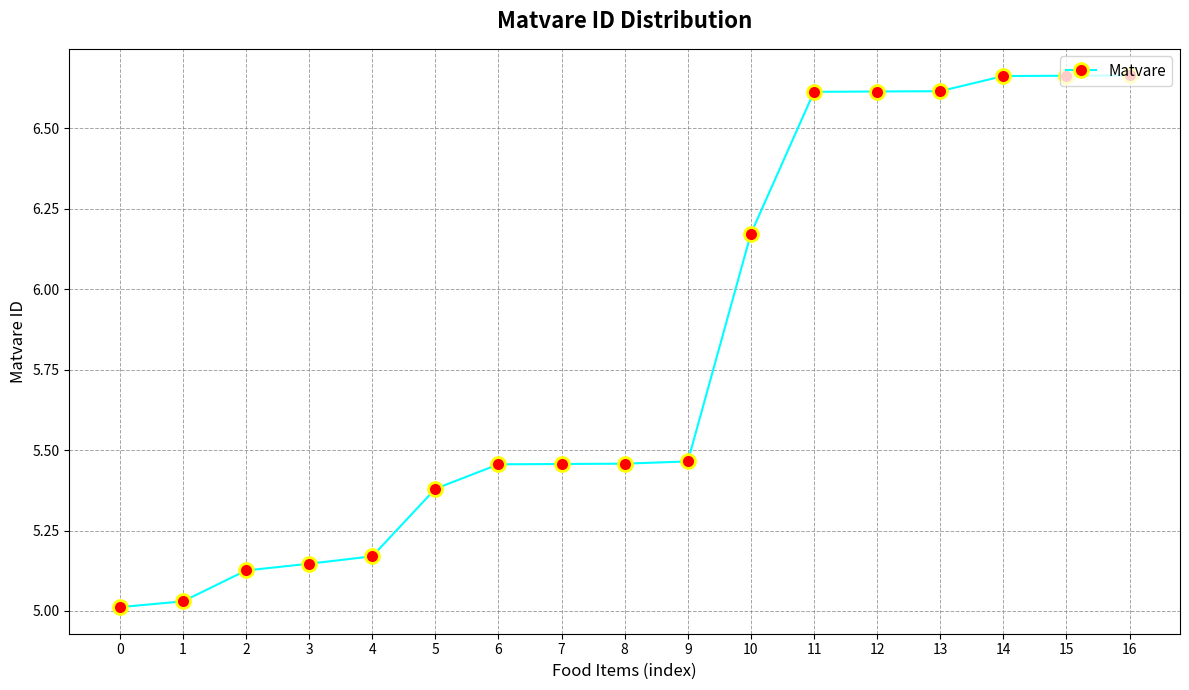

Is it true that the value at 1 is 8.9?

False